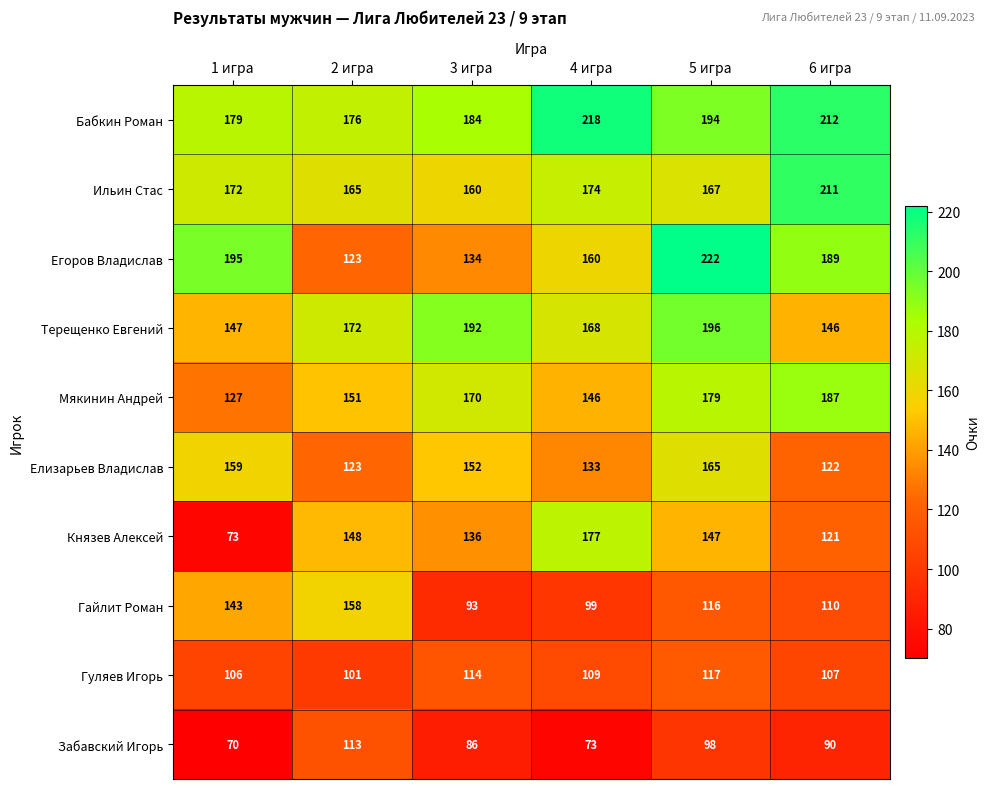

What is the spread (max minus min) of values at 5 игра?

124